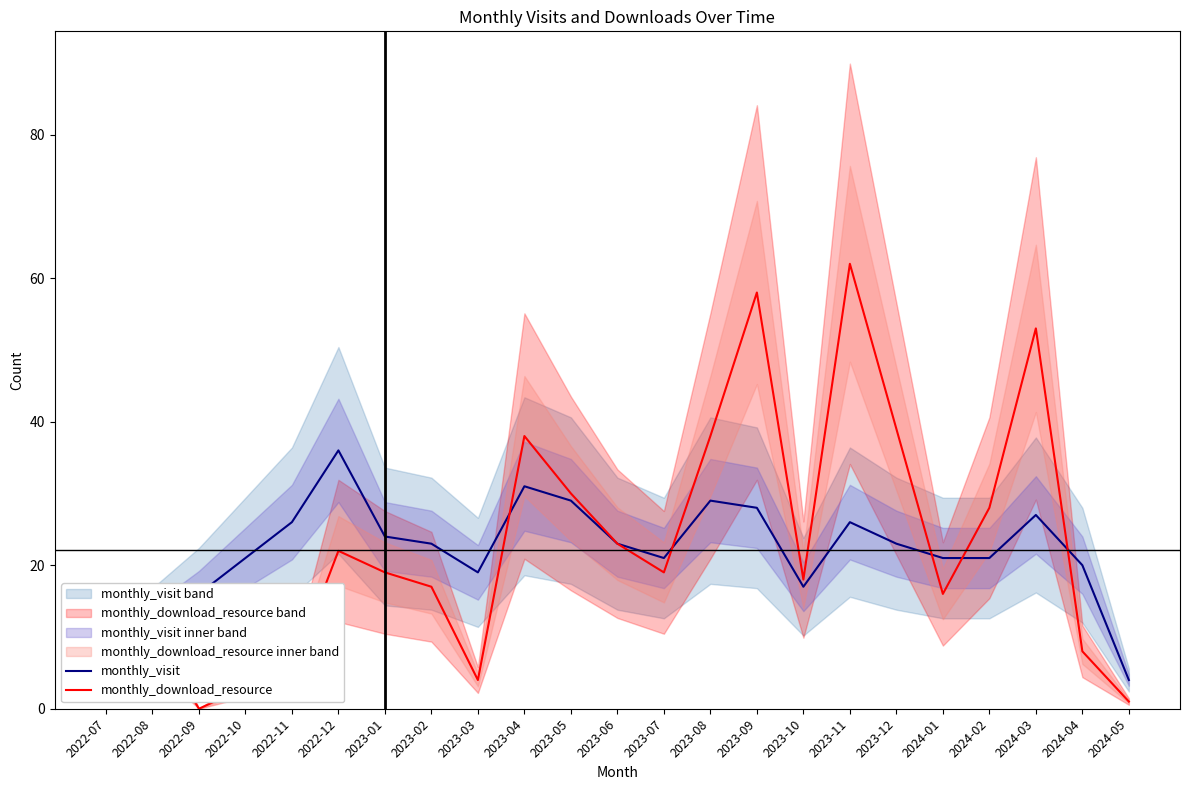

True or false: monthly_download_resource has more than 0 interior local peaks.

True